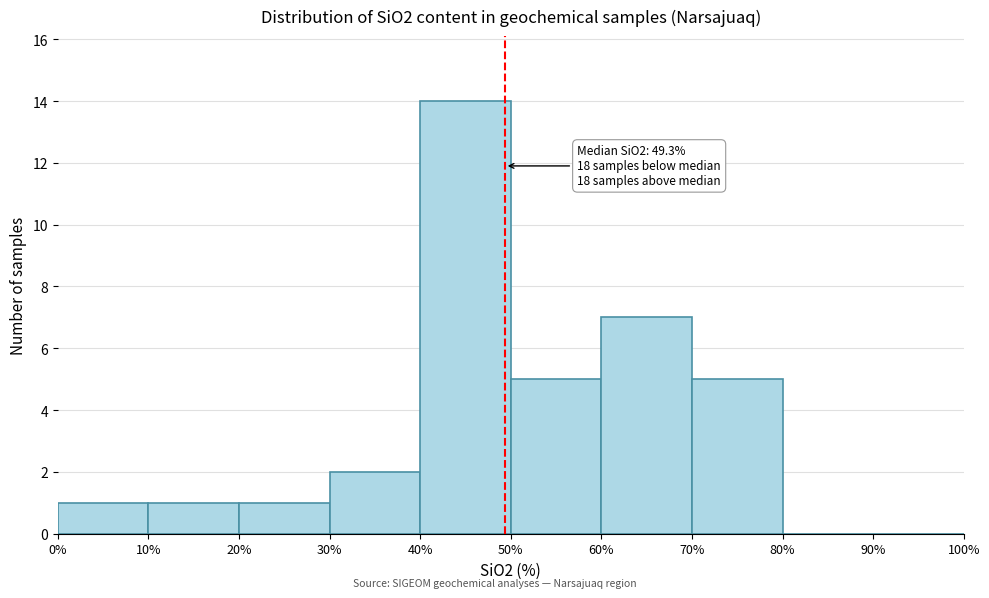

Which range on the x-axis has the tallest bar?

40% to 50%